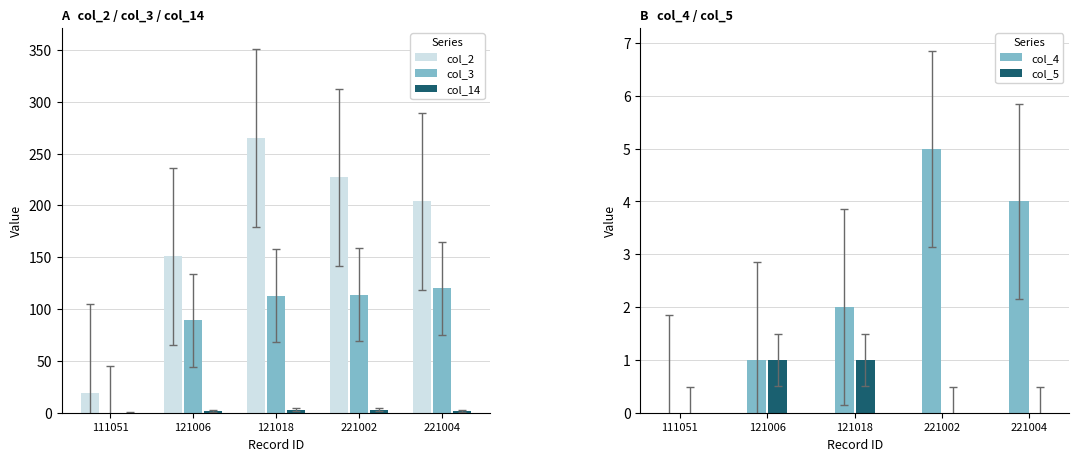

The value of col_3 at 121018 is 39. True or false?

False